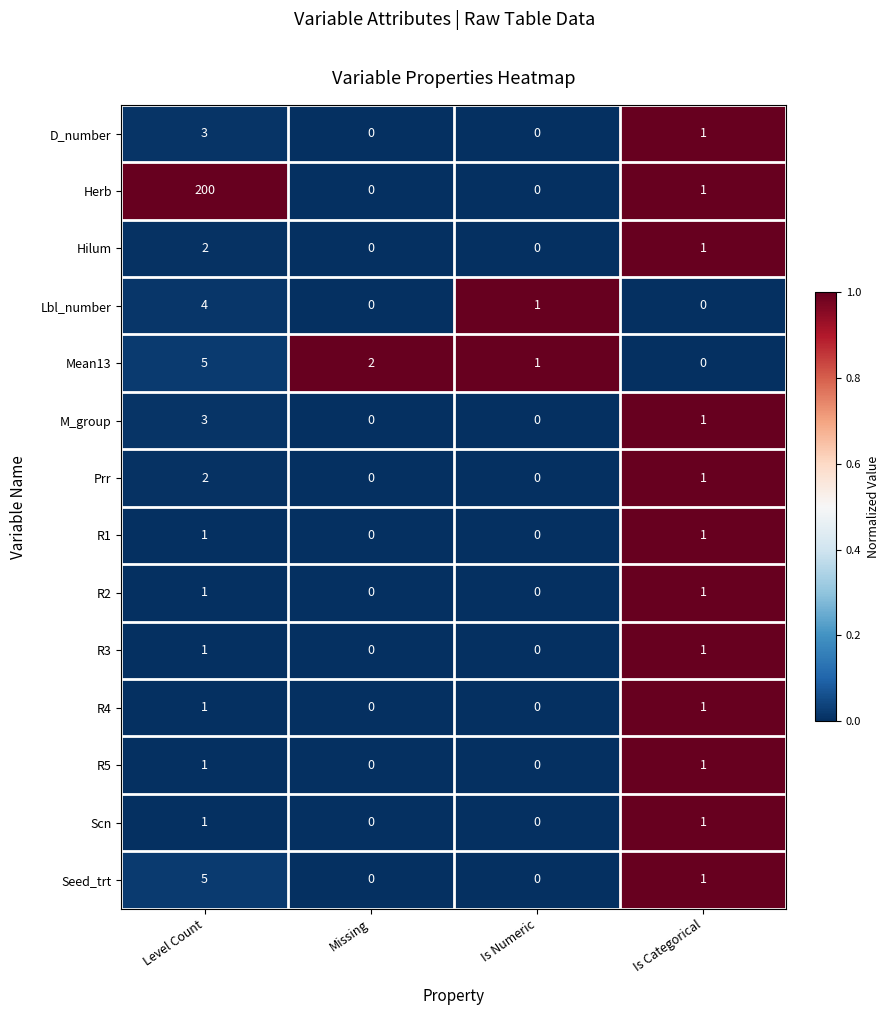

What is the sum of the Lbl_number values at Missing and Level Count?

4